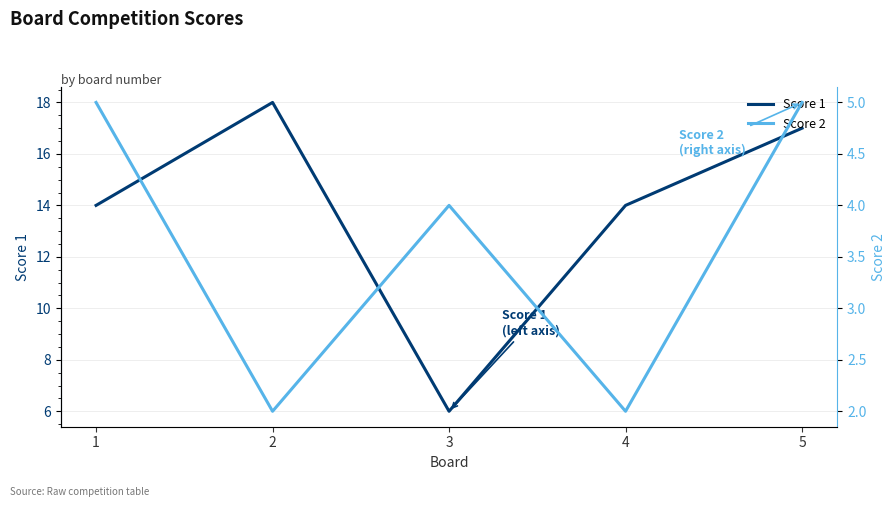

Where does the Score 2 series first go above 4?

1